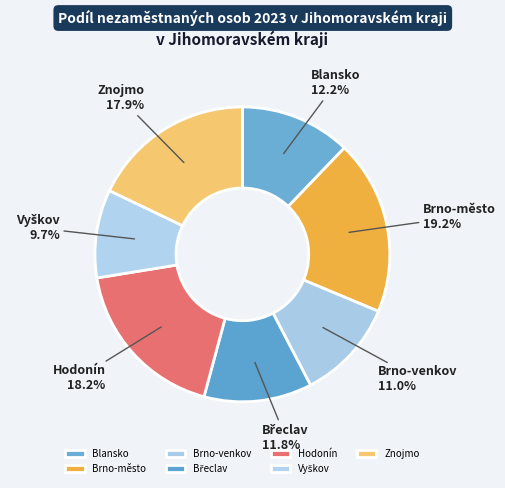

To the nearest percent, what percentage of the pie is Blansko?

12%